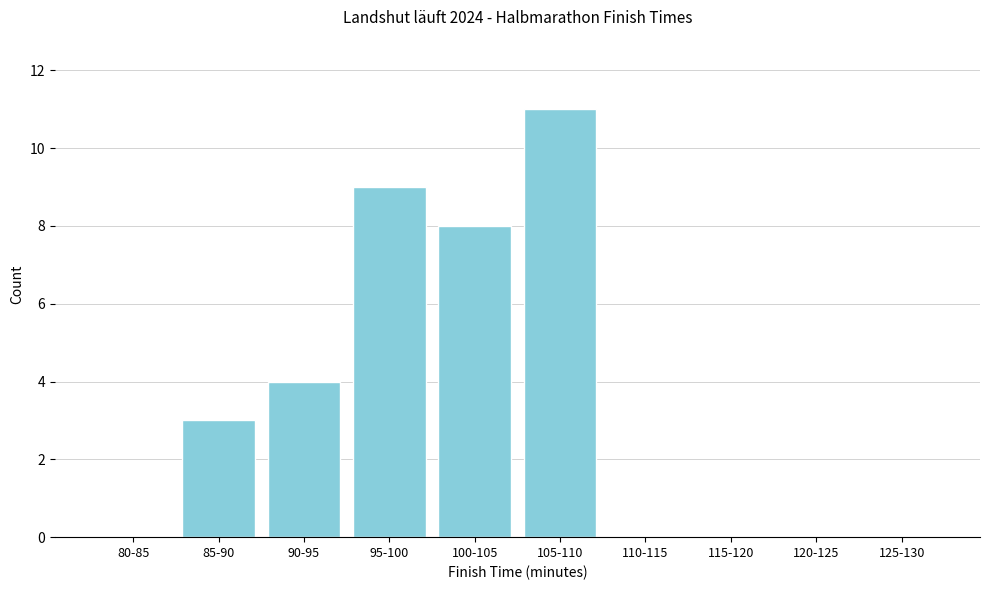

Reading left to right, extract all data points from this chart.

80-85=0	85-90=3	90-95=4	95-100=9	100-105=8	105-110=11	110-115=0	115-120=0	120-125=0	125-130=0